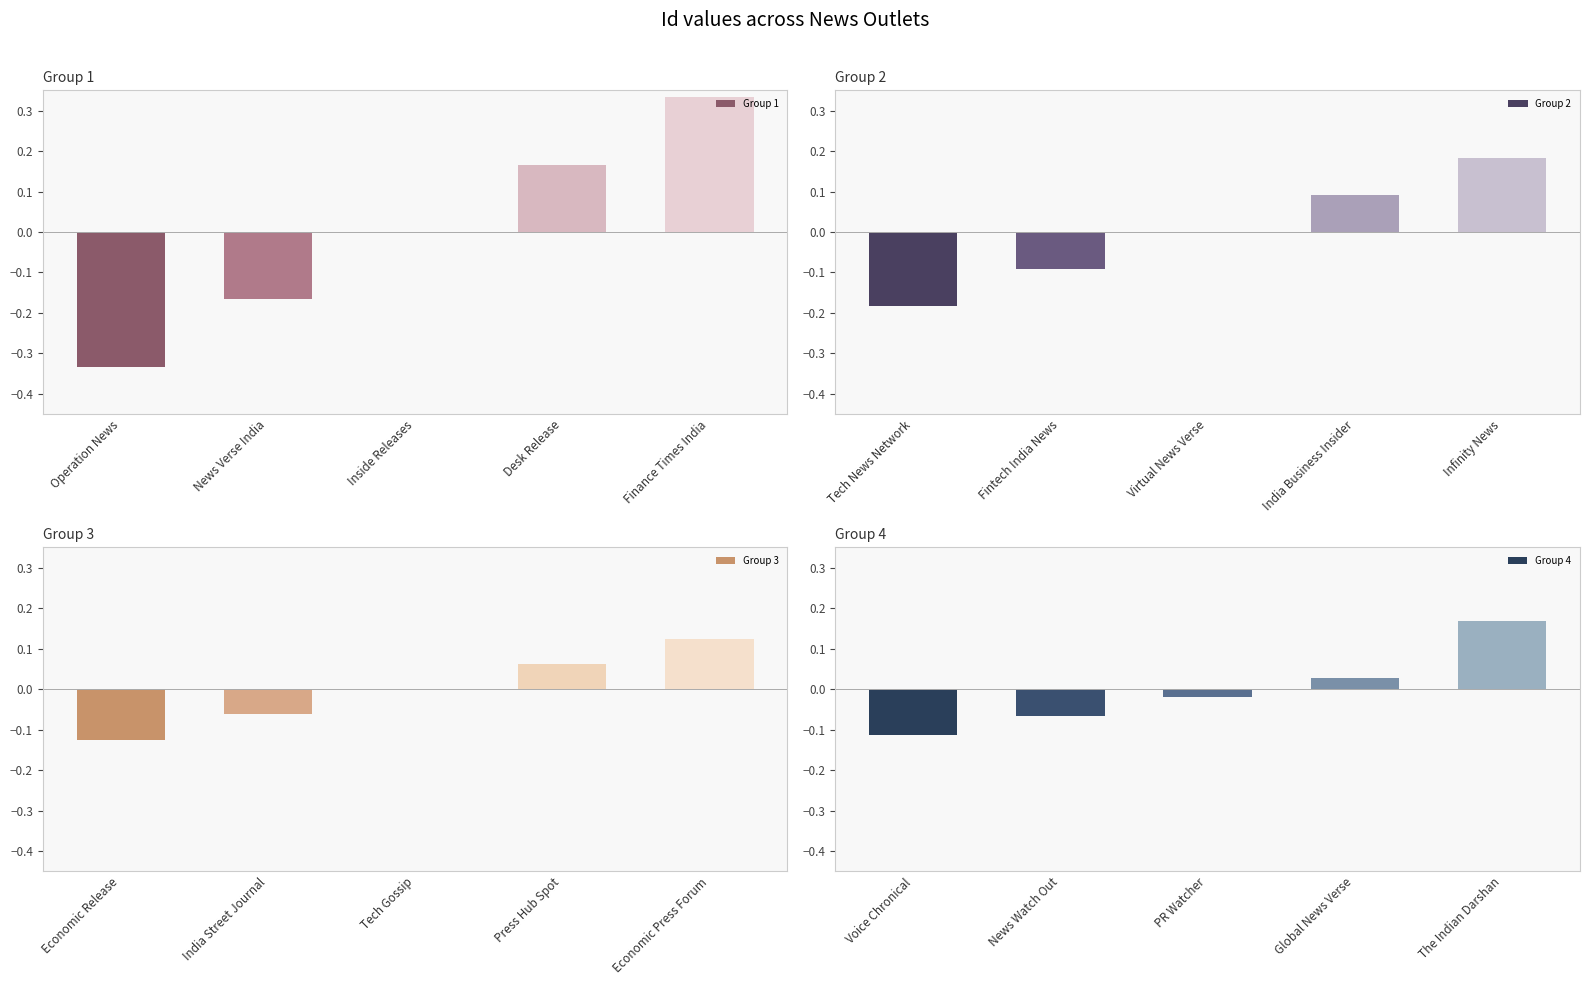

List the labels in order of Group 4 value, smallest first.

Voice Chronical, News Watch Out, PR Watcher, Global News Verse, The Indian Darshan